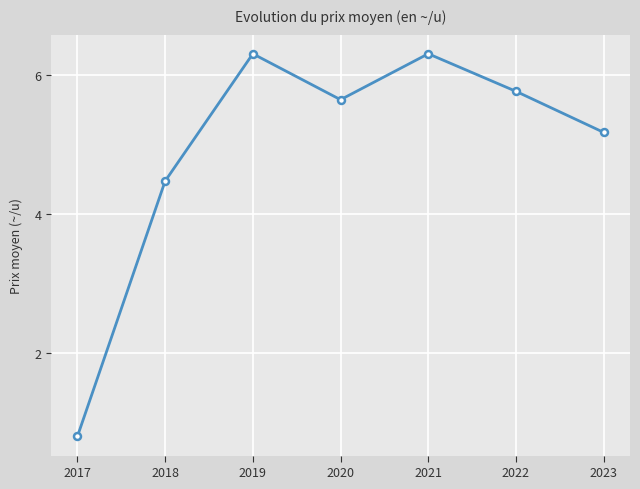

True or false: the data has more than 0 interior local peaks.

True